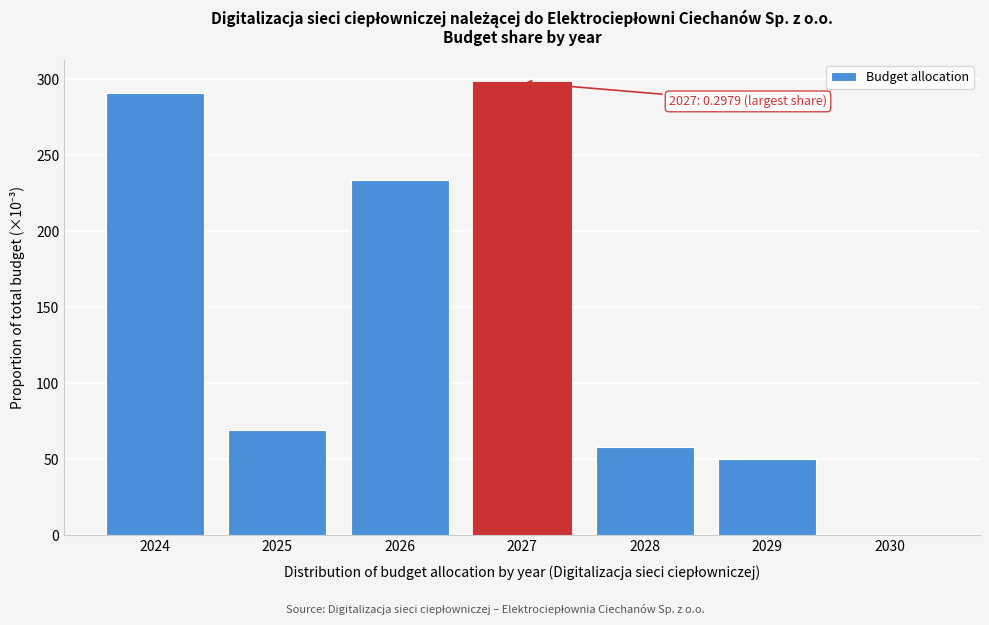

Reading left to right, extract all data points from this chart.

2024=291.0	2025=69.2	2026=233.7	2027=297.9	2028=58.2	2029=50.0	2030=0.0